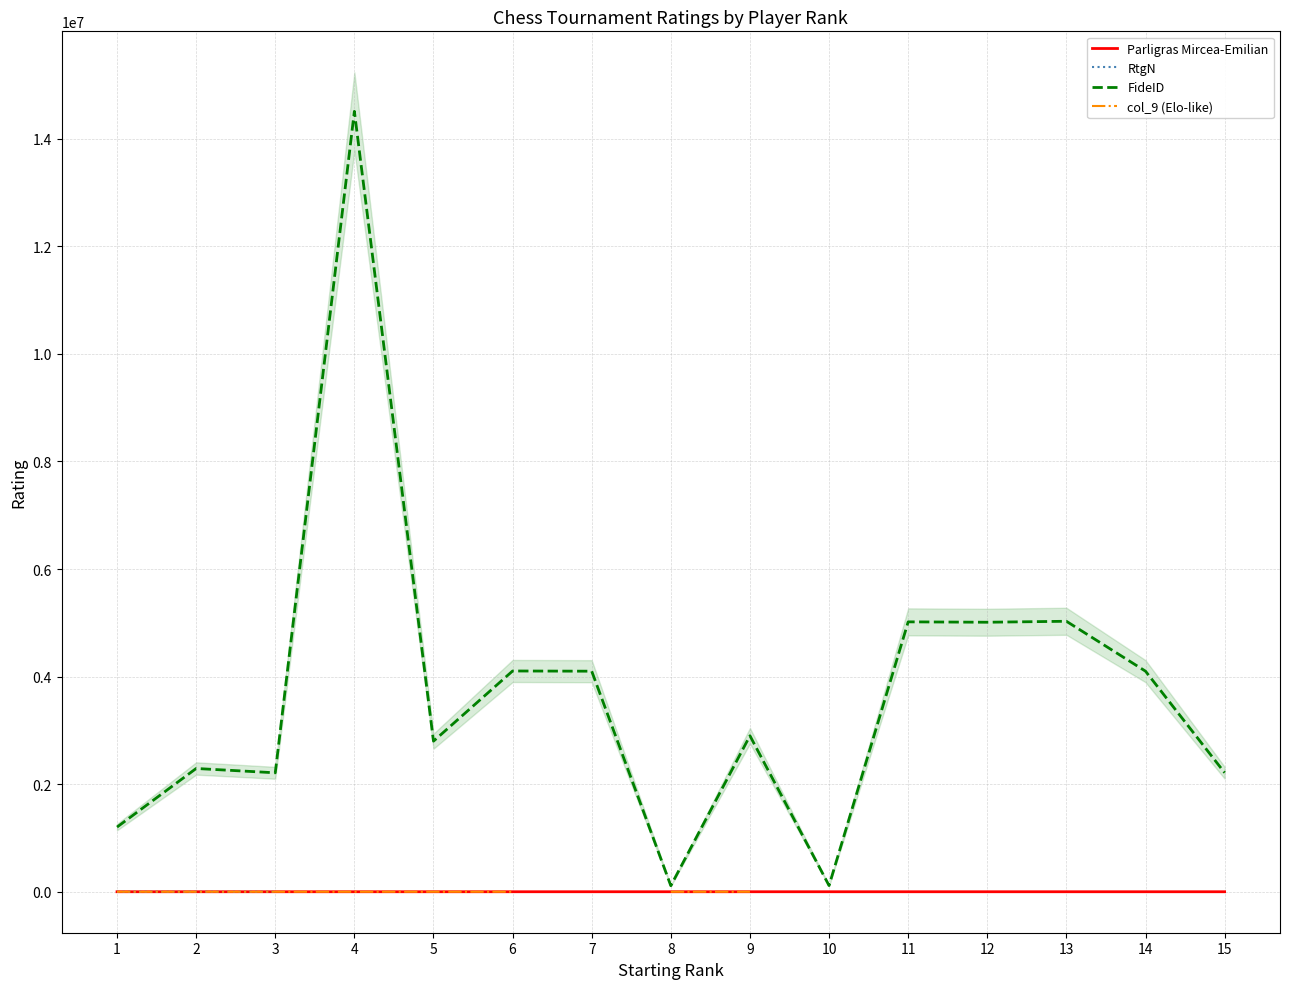

At which category does col_9 (Elo-like) reach its first local valley?

2